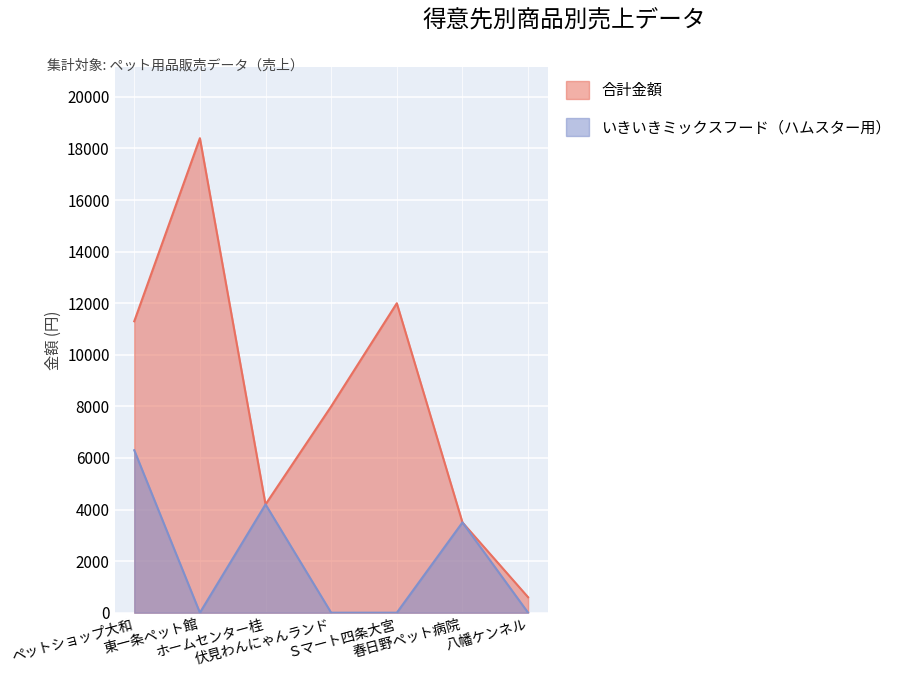

True or false: いきいきミックスフード（ハムスター用） has a value of 4264 at 東一条ペット館.

False